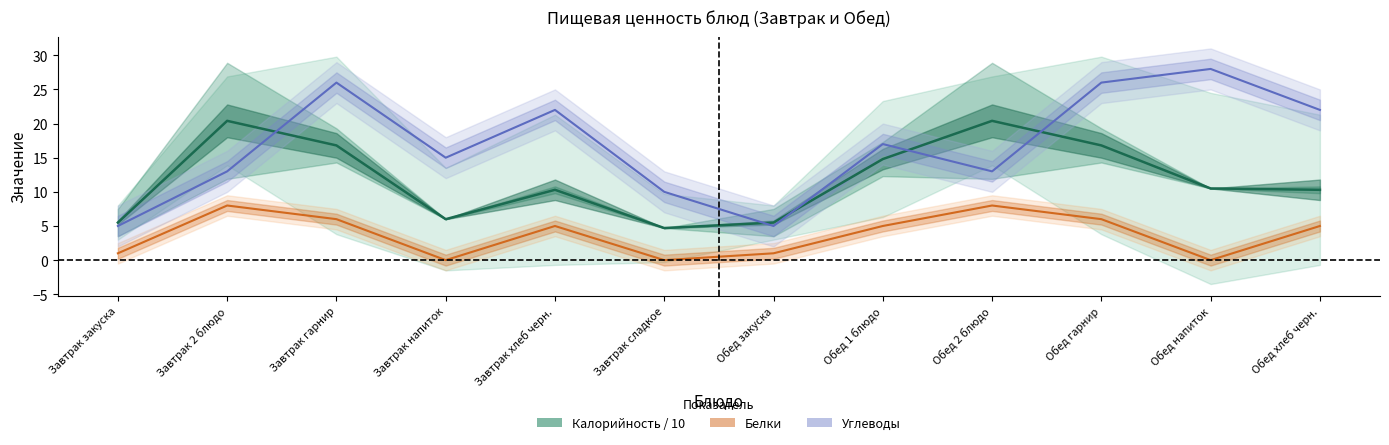

In Белки (линия), how many points are higher than both neighbors (excluding endpoints)?

3